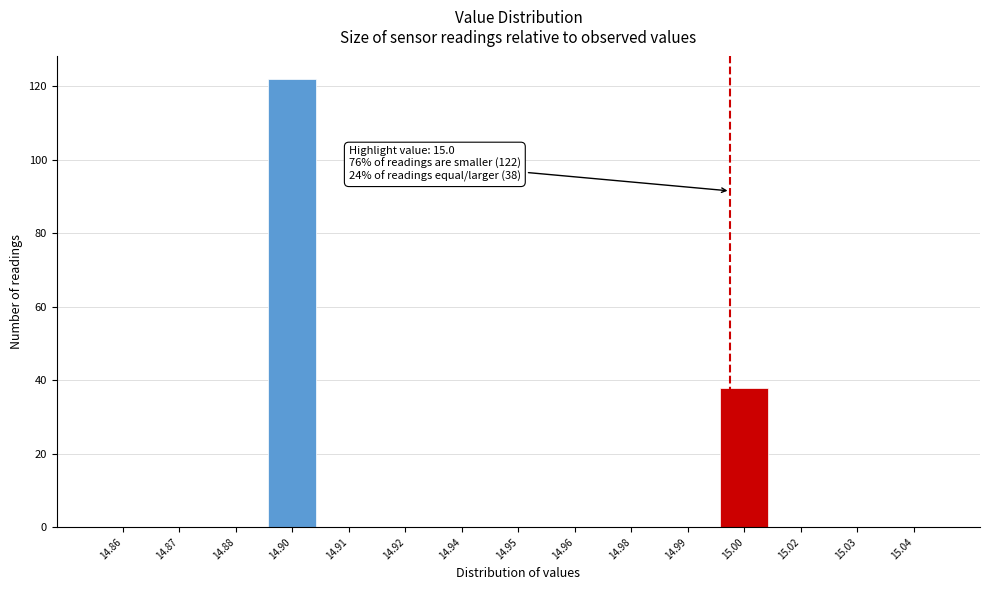

Reading right to left, what are all the values shown in this chart?

15.04=0	15.03=0	15.02=0	15.00=38	14.99=0	14.98=0	14.96=0	14.95=0	14.94=0	14.92=0	14.91=0	14.90=122	14.88=0	14.87=0	14.86=0